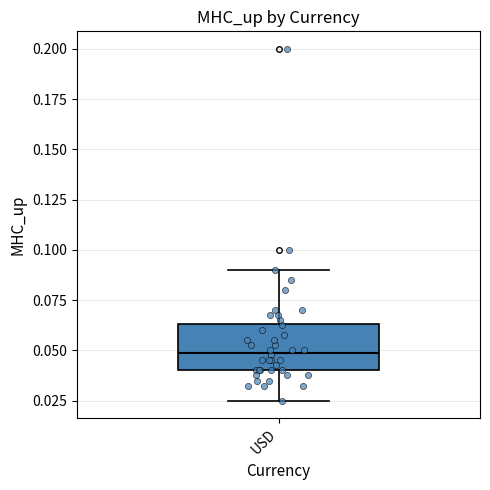

Read this box plot against the y-axis: the position of the median line, the range covered by the box, and the ends of both whiskers. The values are not printed on the chart, so give them approximately, as read against the axis.

median 0.050, box 0.040 to 0.065, whiskers 0.025 to 0.090